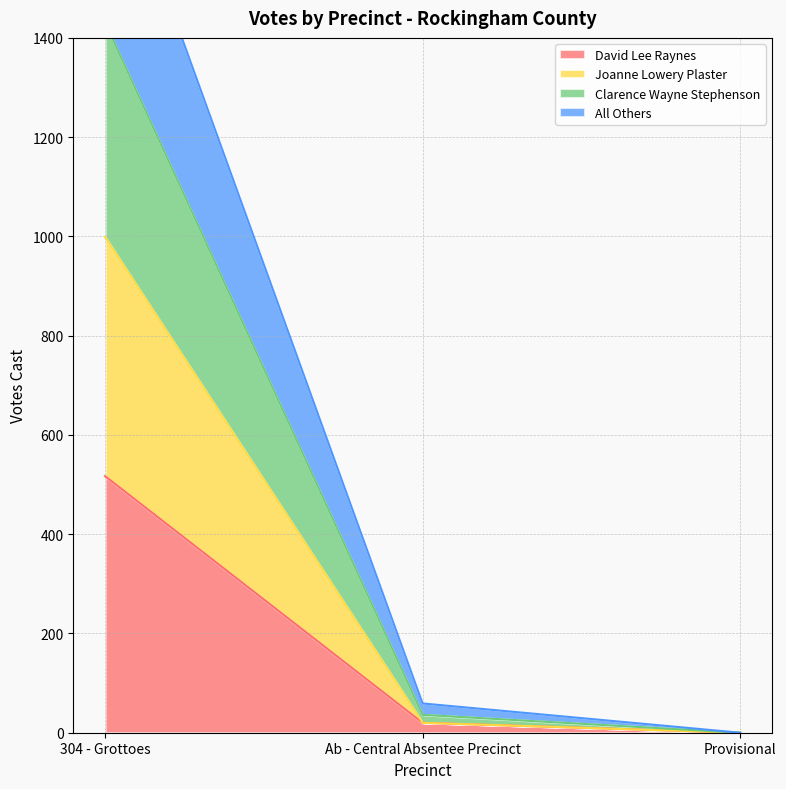

Where is David Lee Raynes nearest to the value 258?

Ab - Central Absentee Precinct